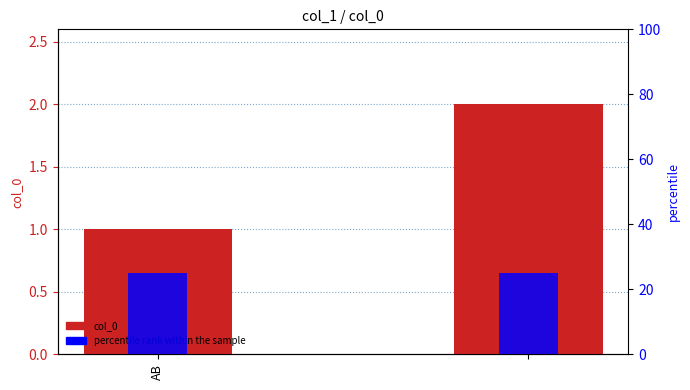

What is the smallest value displayed?

1